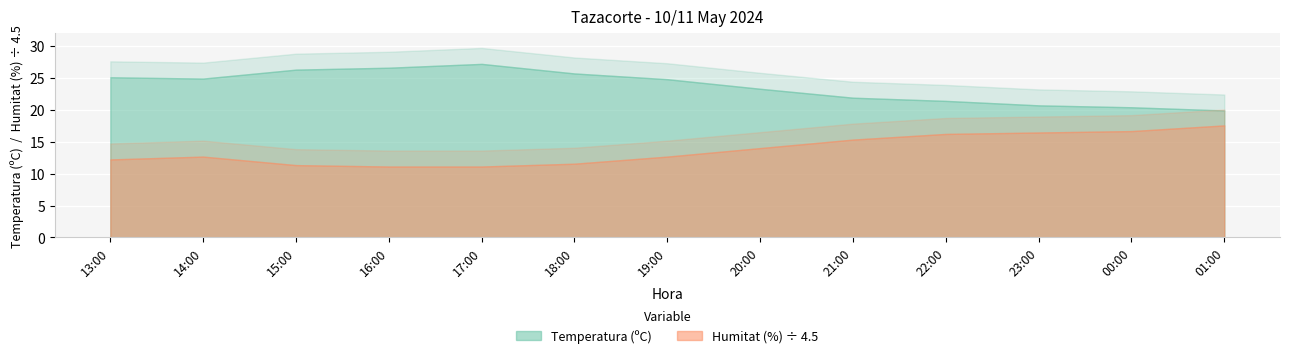

True or false: Humitat (%) has more than 0 points higher than both neighbors.

True